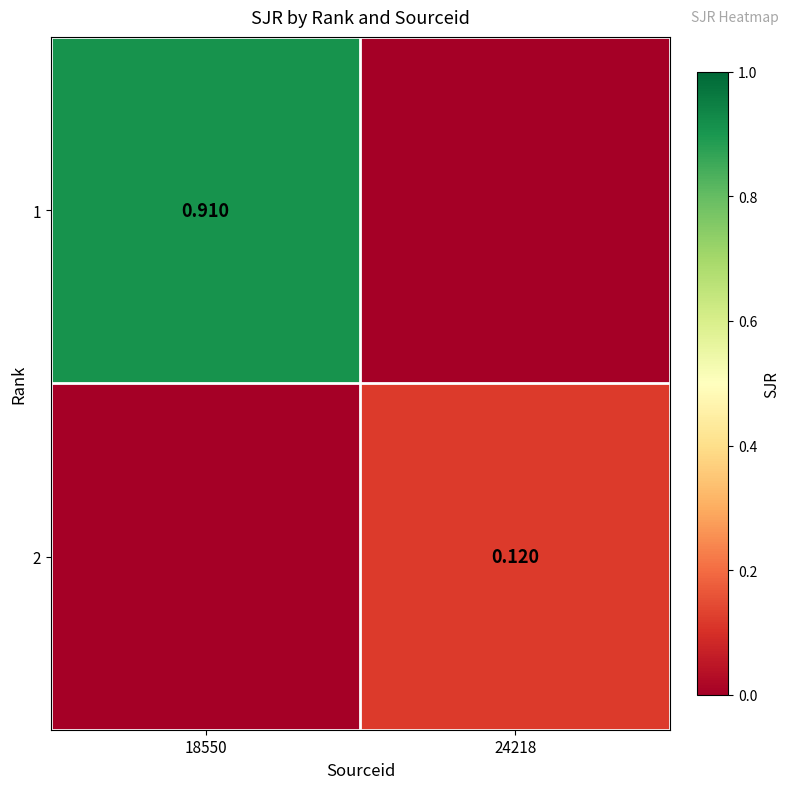

The 2 series shows 0.2 at 24218. True or false?

False